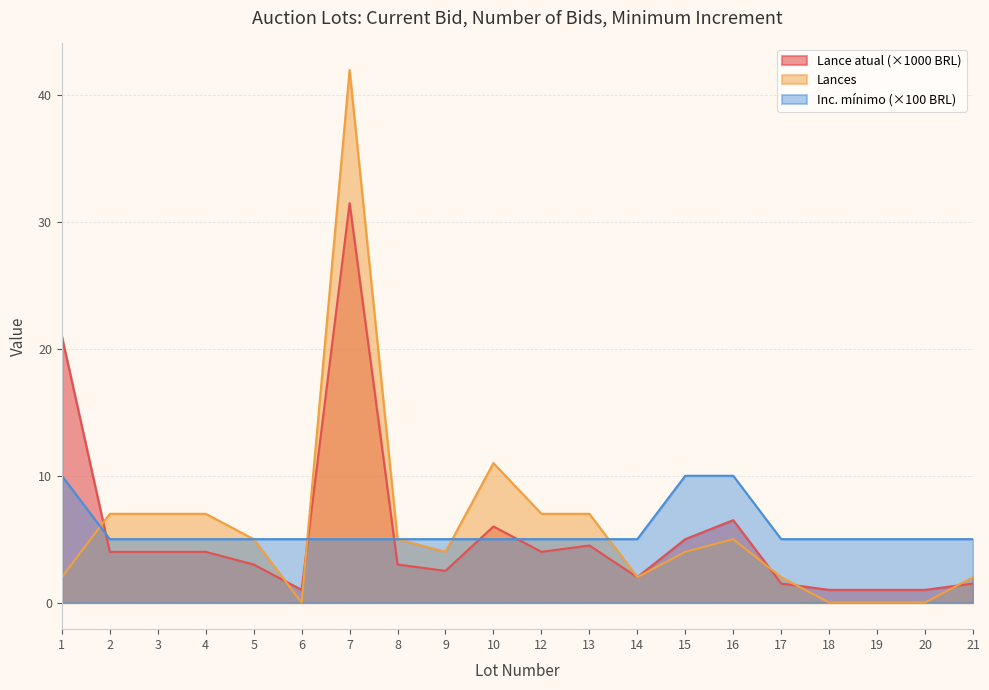

At which category does Lances reach its first local peak?

7